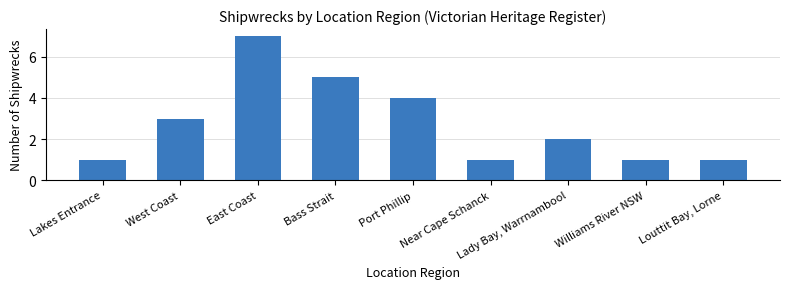

Count the values in the range 1 to 4.

7